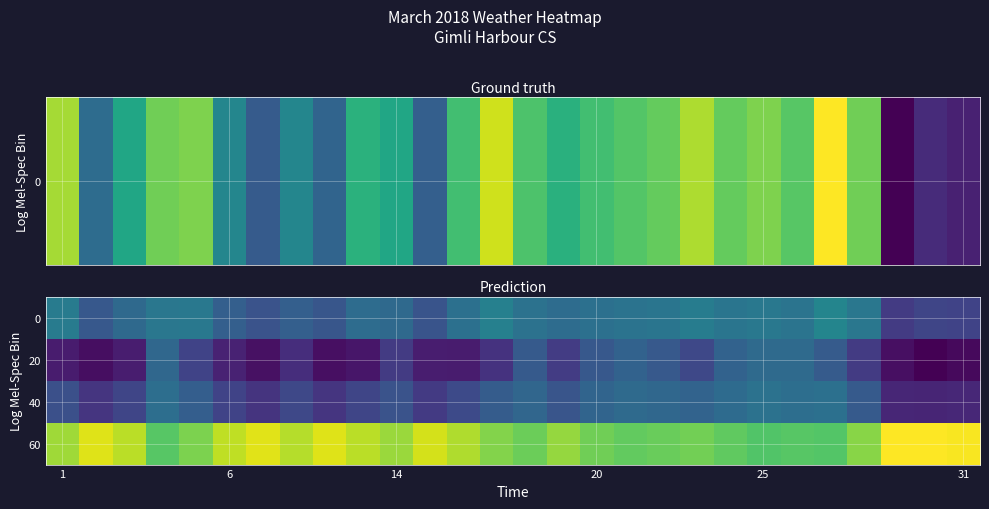

Rank the series by their maximum value, from lowest to highest.

20, 40, 0, 60